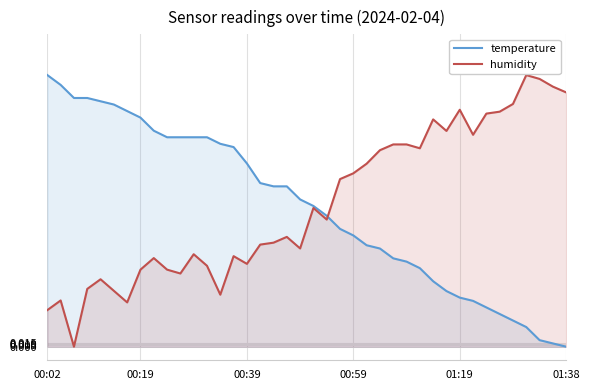

Is it true that temperature equals 0.8 at 10?

True